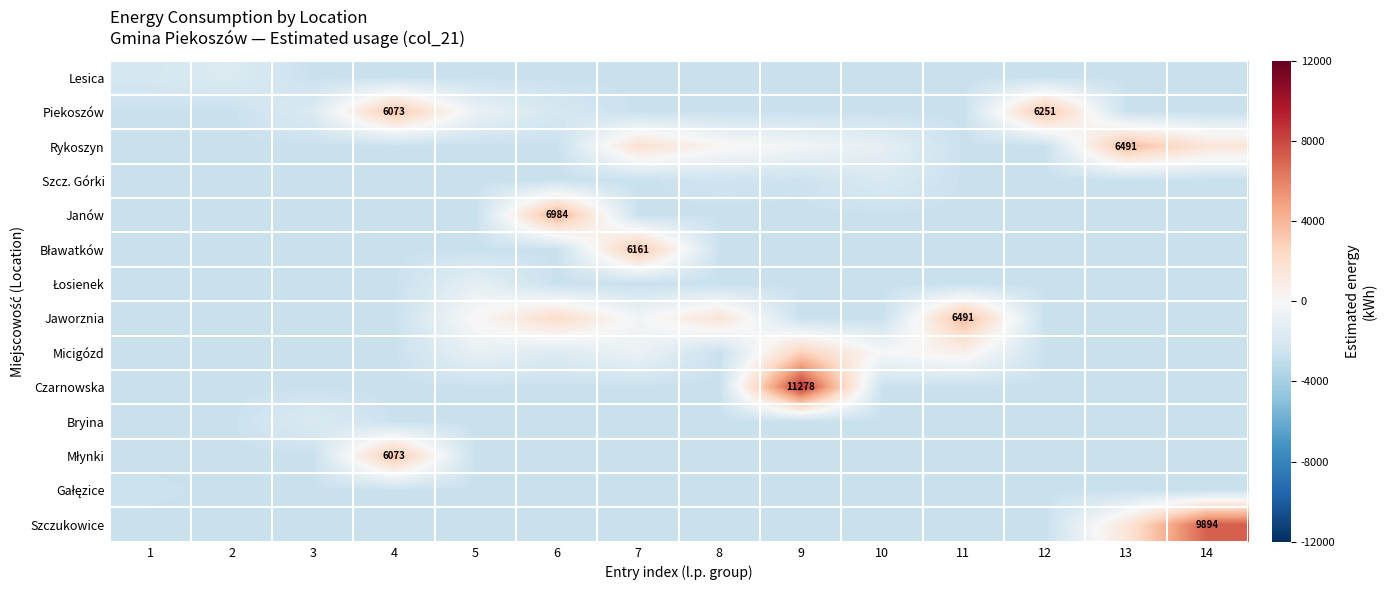

Which label corresponds to the smallest value in the chart?

3